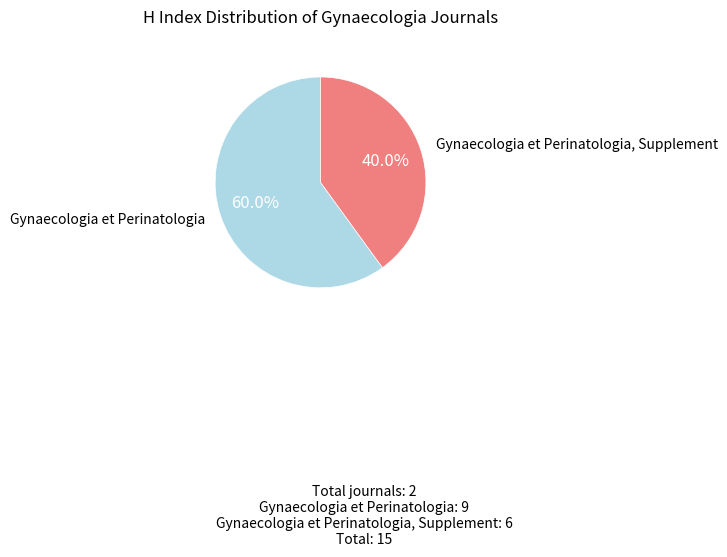

Does any single category account for the majority?

Yes